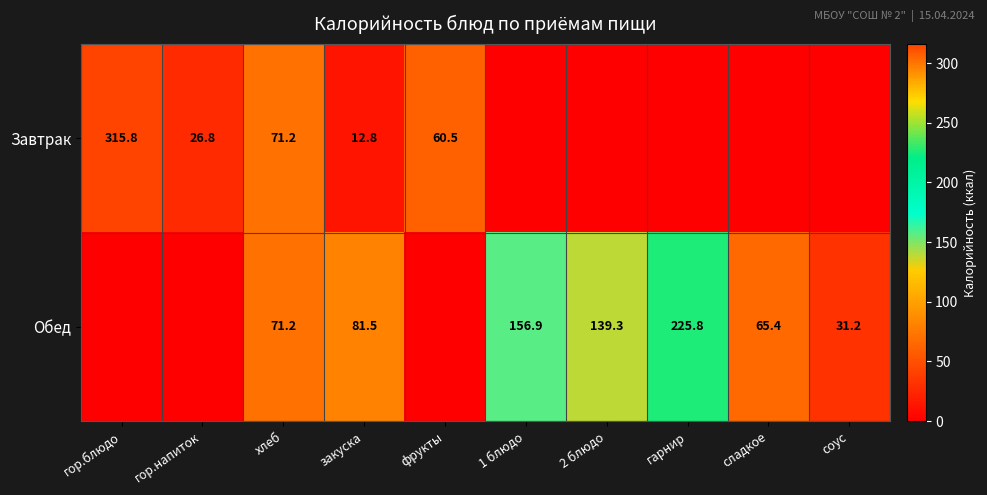

Rank the series at закуска from lowest to highest value.

Завтрак, Обед